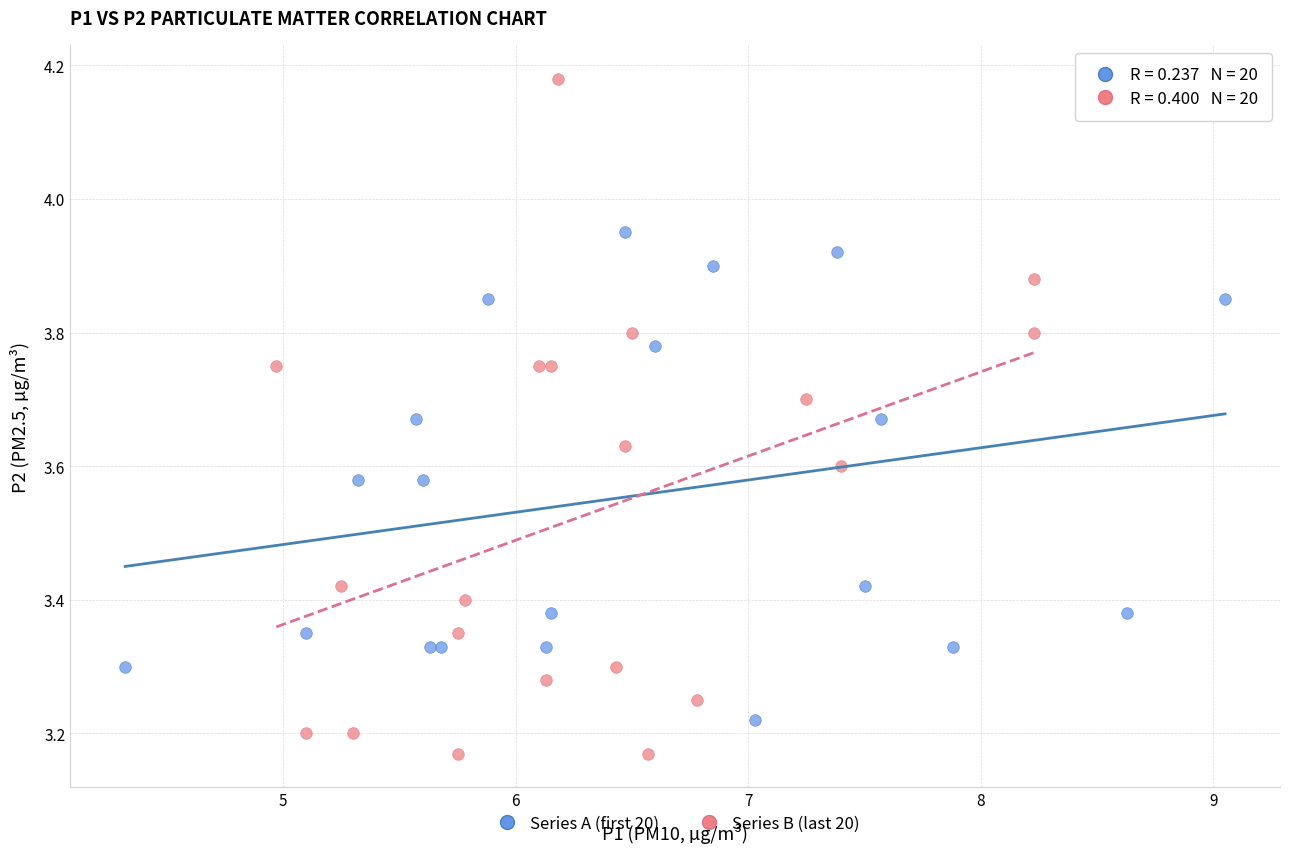

Which series has the widest spread of Y values?

Series B (last 20)